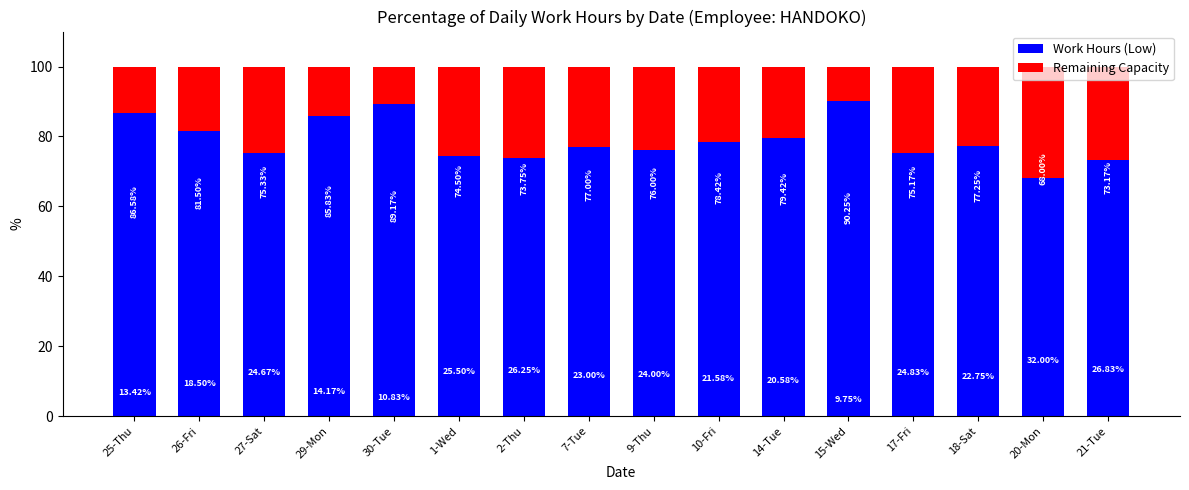

What is the difference between the Work Hours (Low) values at 15-Wed and 27-Sat?

14.9